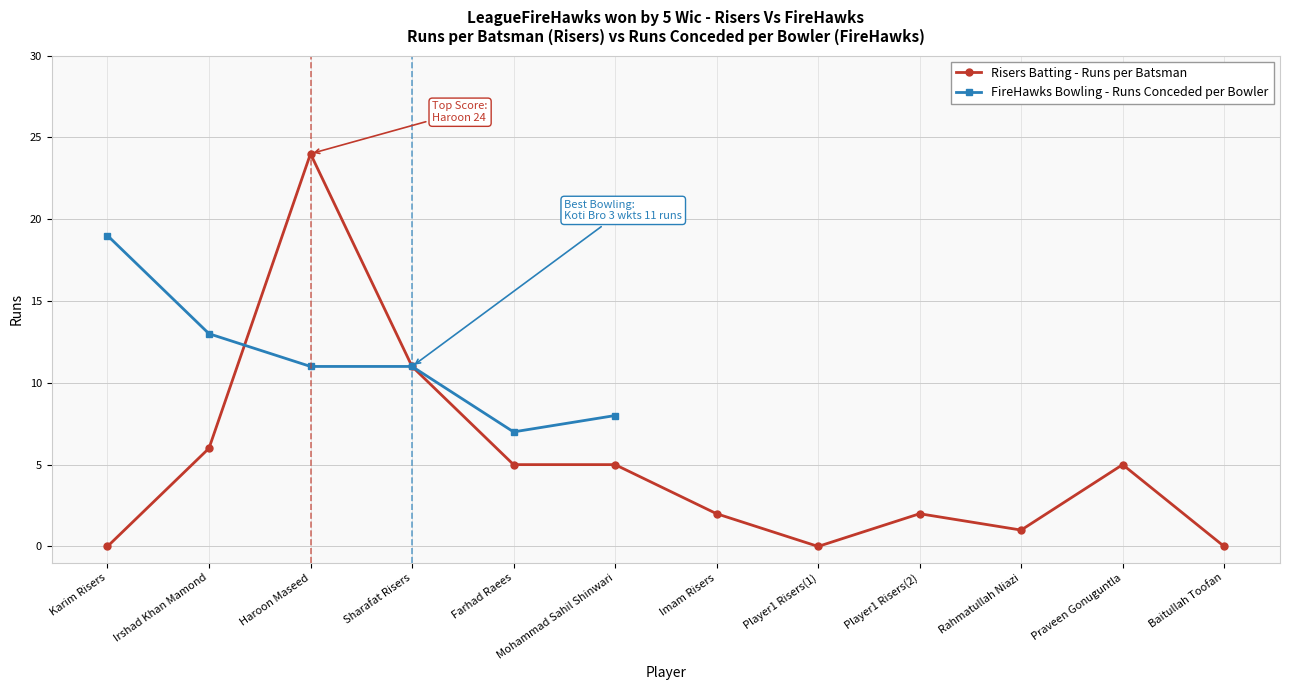

What is the value of the 5th point from the left?

5